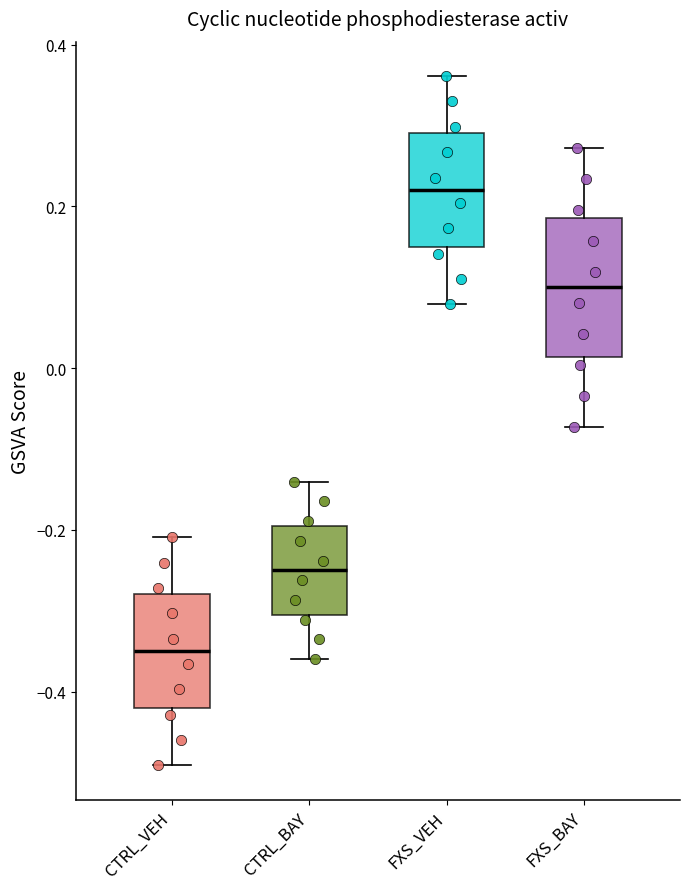

Where does the upper whisker of the box for CTRL_VEH end on the y-axis? The values are not printed on the chart, so give them approximately, as read against the axis.

-0.20